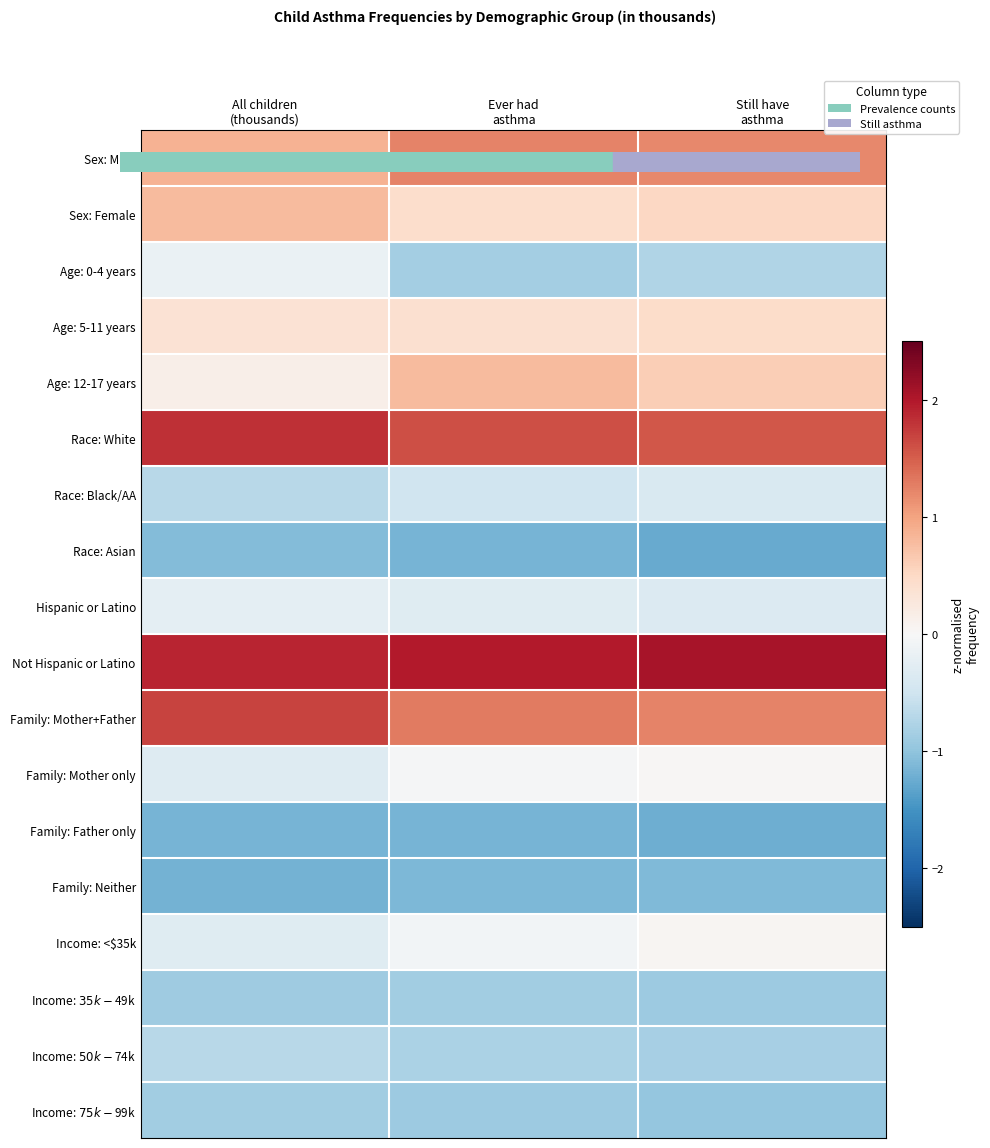

Between Ever had
asthma and All children
(thousands), which is larger?

Ever had
asthma